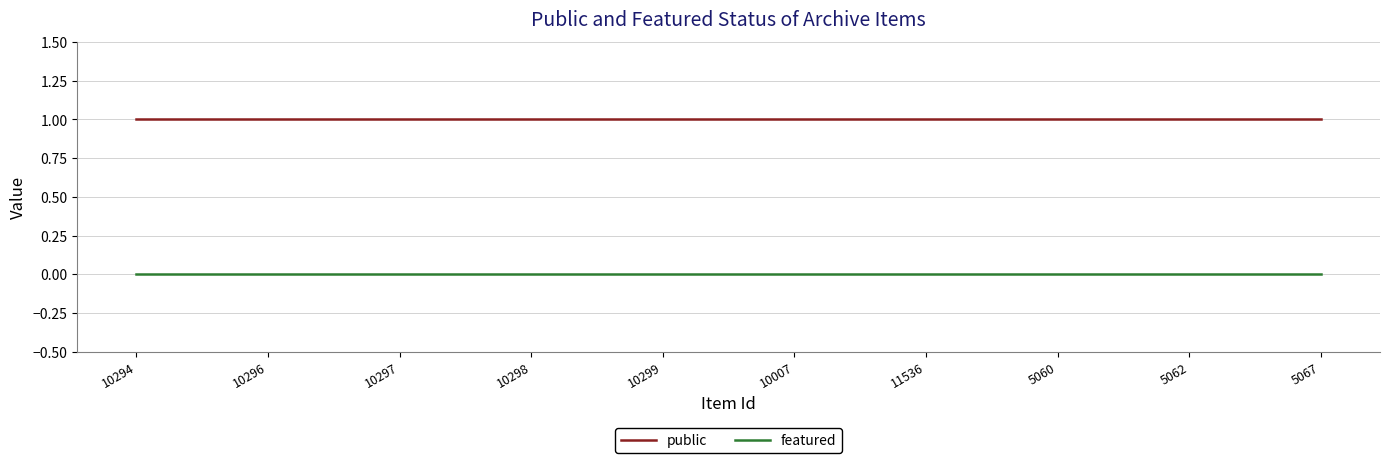

True or false: featured and public intersect in this chart.

False